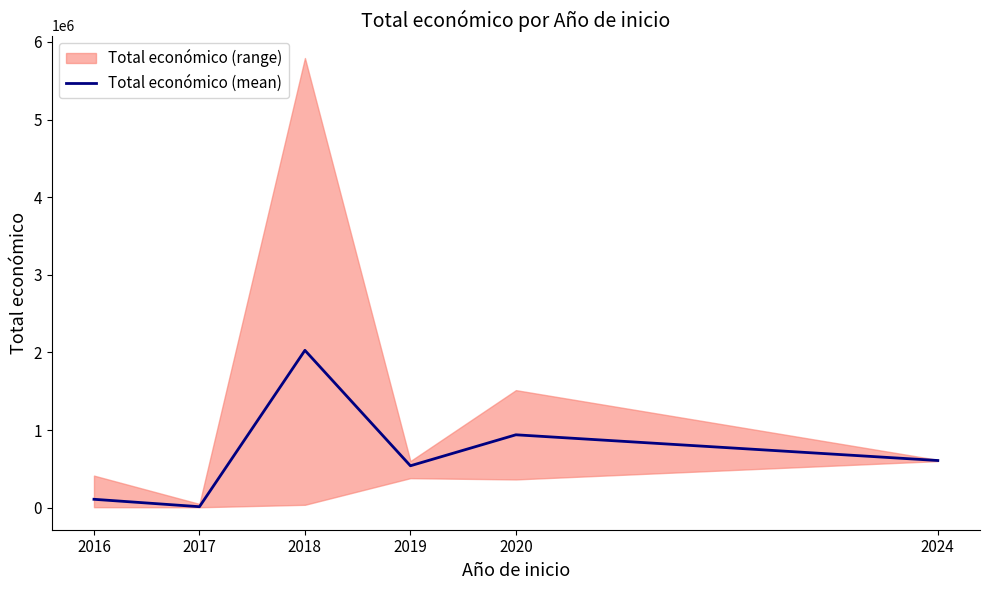

Is this an area chart (filled region under the line)?

No